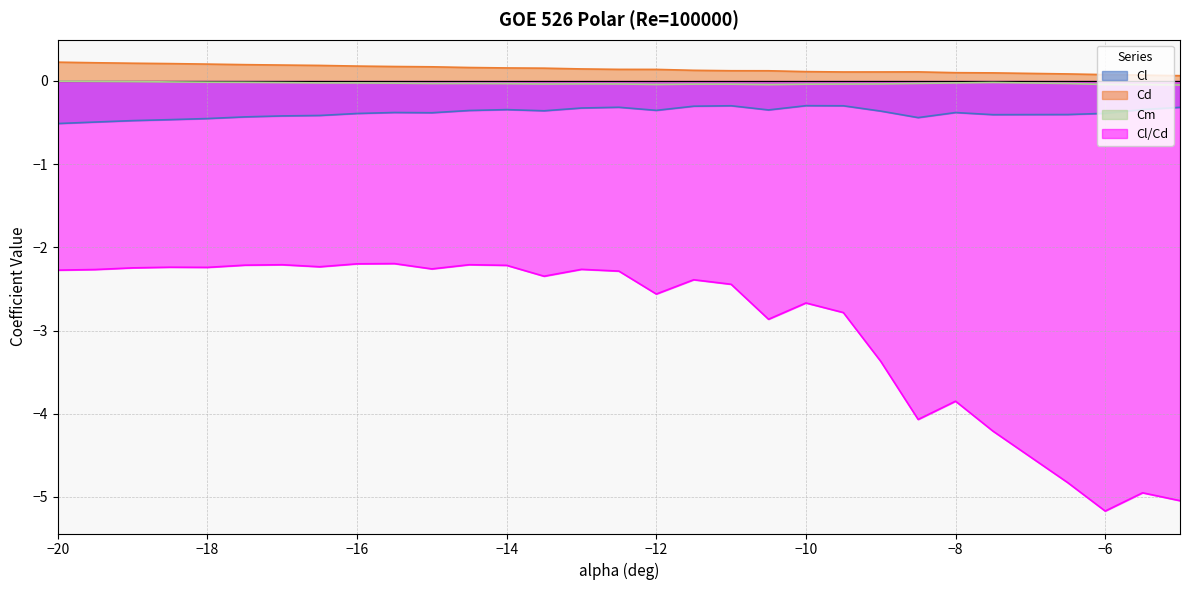

True or false: Cl_Cd and Cm intersect in this chart.

False